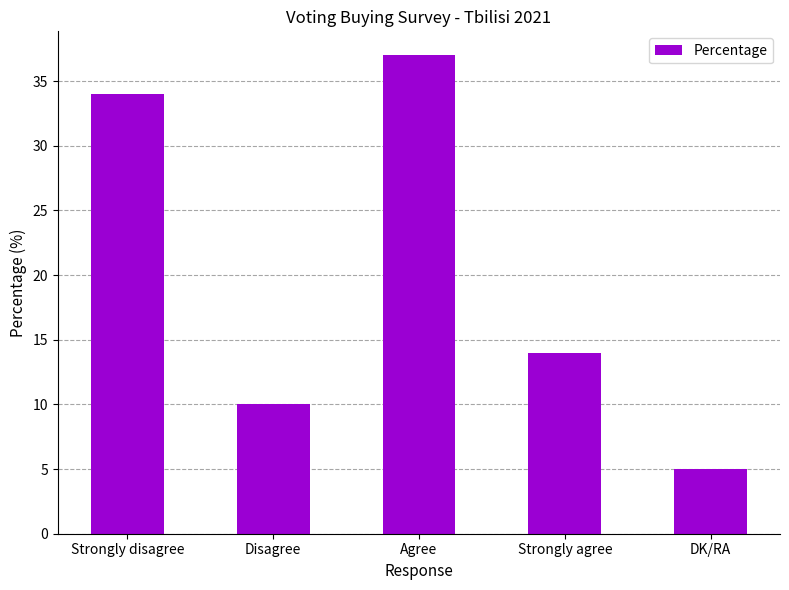

How many distinct data groups are displayed?

1